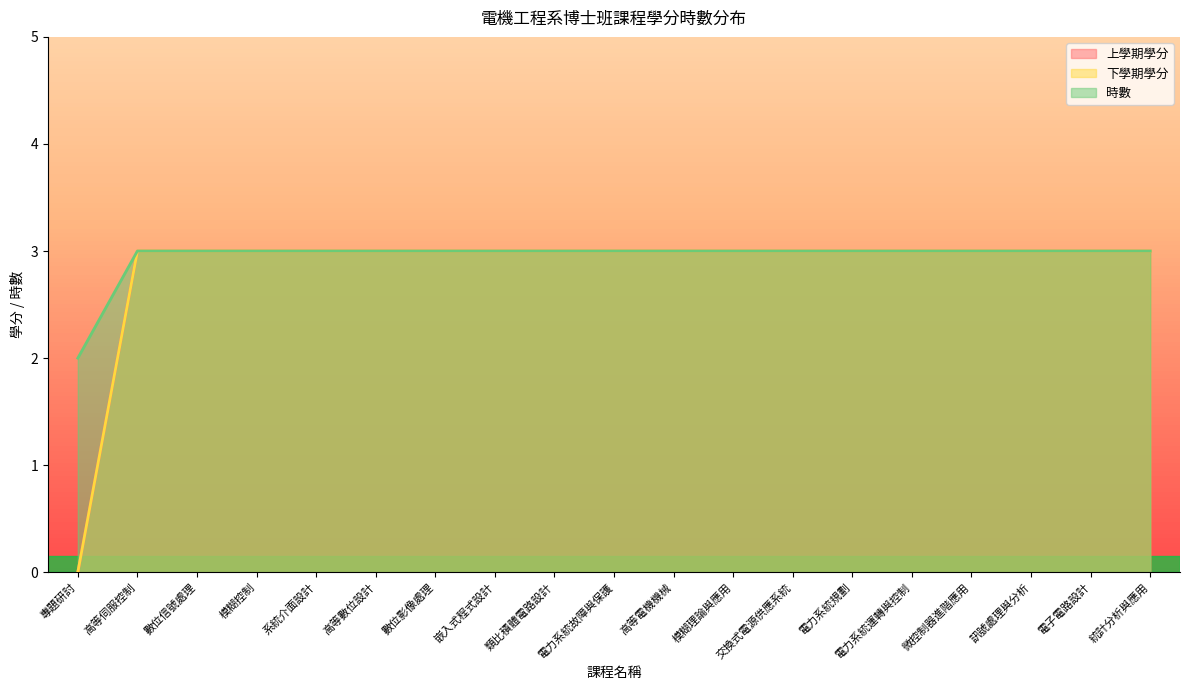

What is the label of the 8th point from the left?

嵌入式程式設計